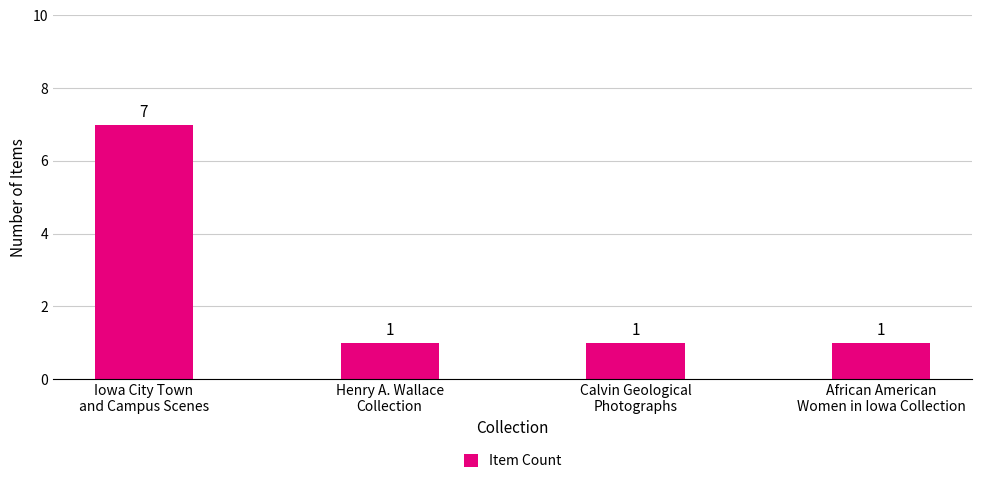

What is the greatest value displayed?

7